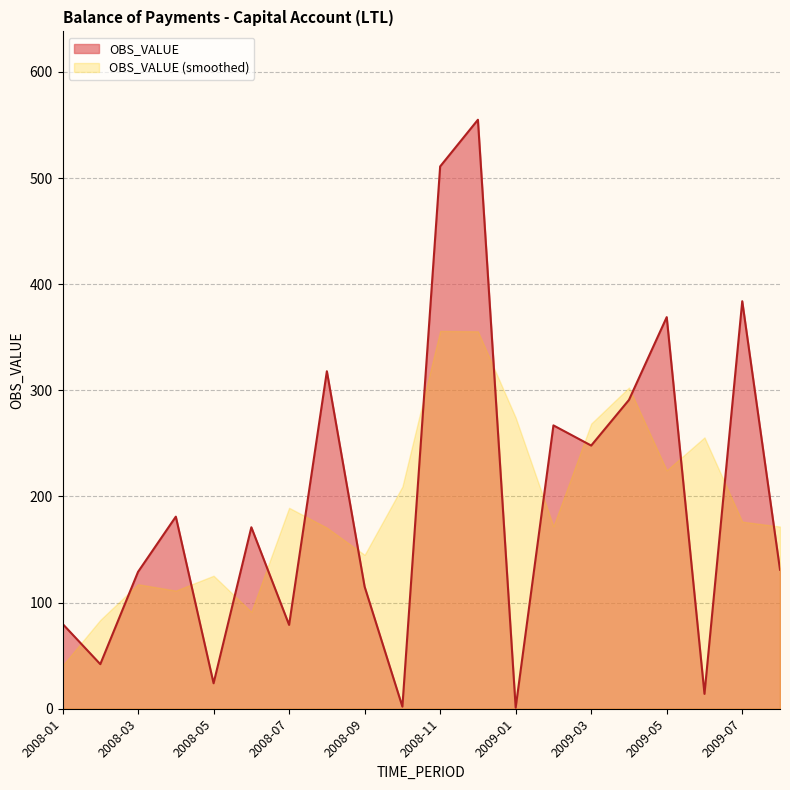

Reading left to right, transcribe all the data shown in this chart.

80	42	129	181	24	171	79	318	115	2	511	555	1	267	248	291	369	14	384	131